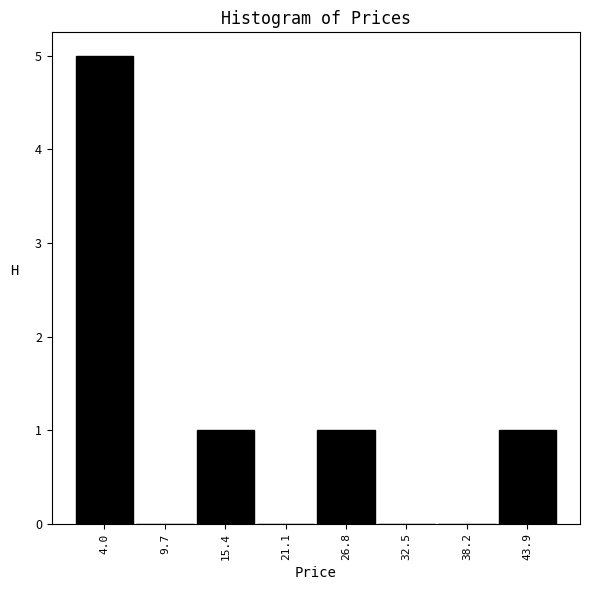

Reading left to right, list every bar in this chart as the range it spans on the x-axis followed by its height. Neither the bar edges nor the heights are printed on the chart, so give them approximately, as read against the axes.

1 to 7: 5
7 to 13: 0
13 to 18: 1
18 to 24: 0
24 to 30: 1
30 to 35: 0
35 to 41: 0
41 to 47: 1